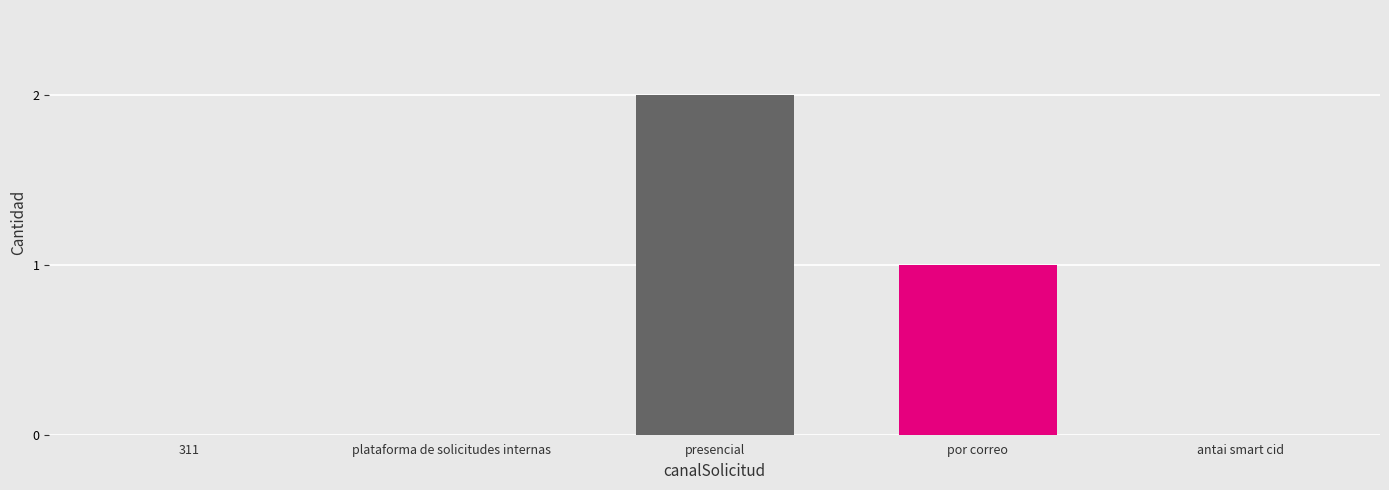

Rank the categories by value from lowest to highest.

311, plataforma de solicitudes internas, antai smart cid, por correo, presencial